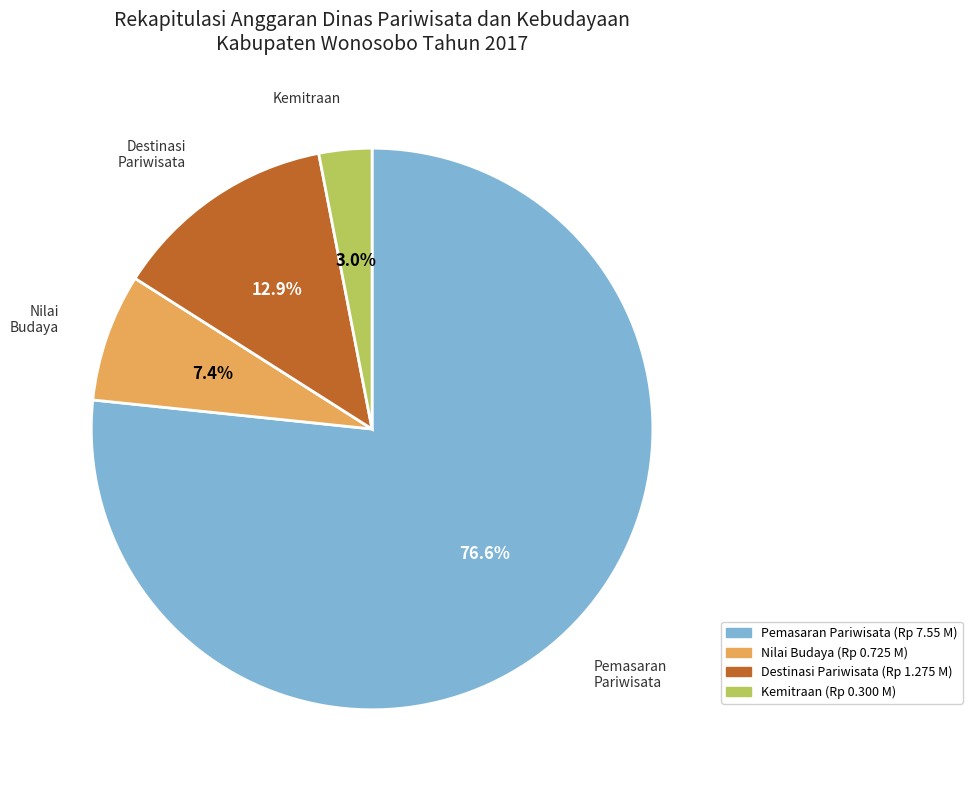

Is there any slice that represents more than half of the pie?

Yes